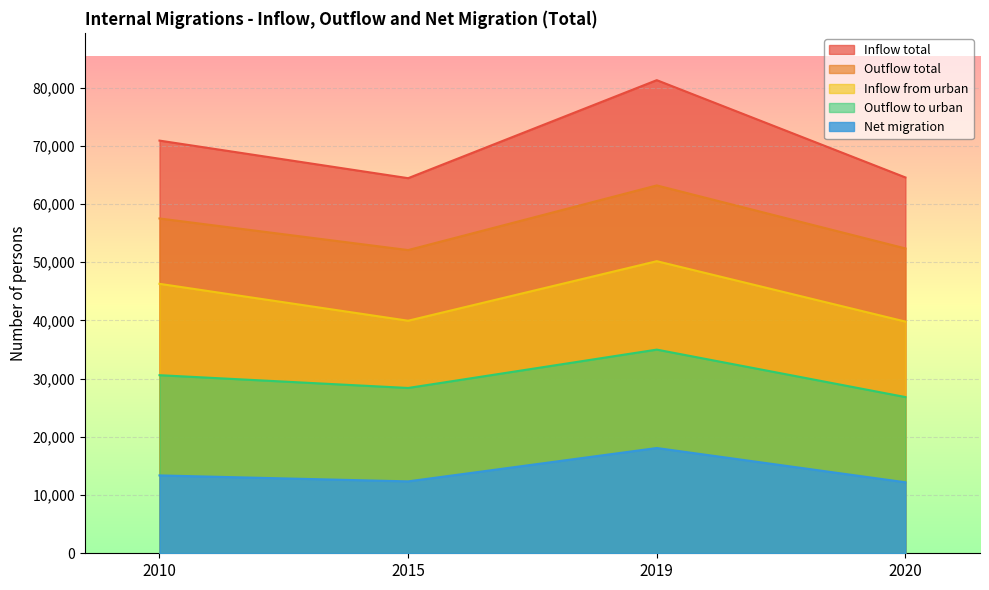

How many data points in Outflow total are less than 57520?

2